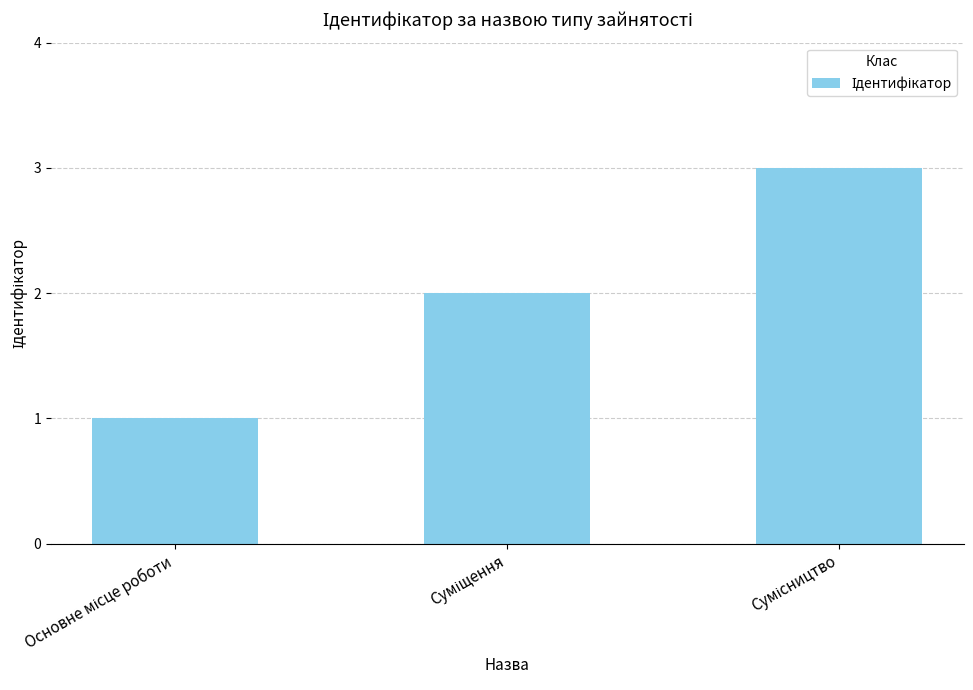

Count the number of categories in the chart.

3